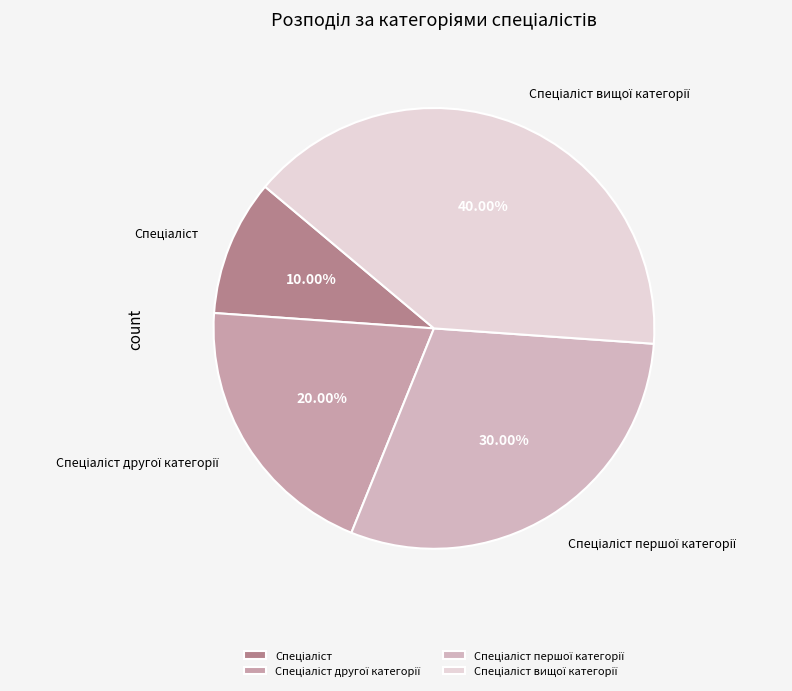

Does any single category account for the majority?

No